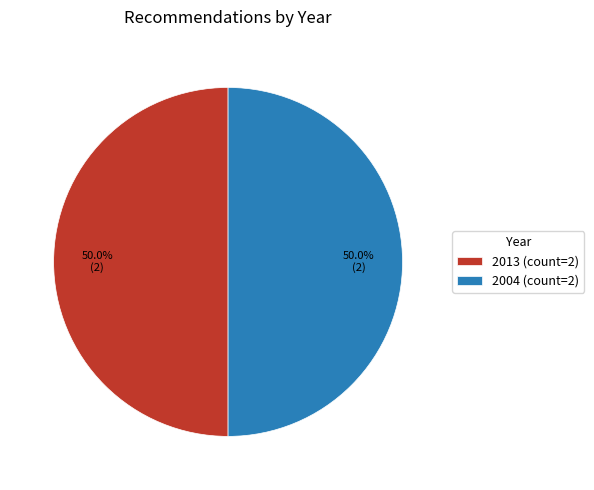

What is the ratio of the value at 2004 (count=2) to the value at 2013 (count=2)?

1.0